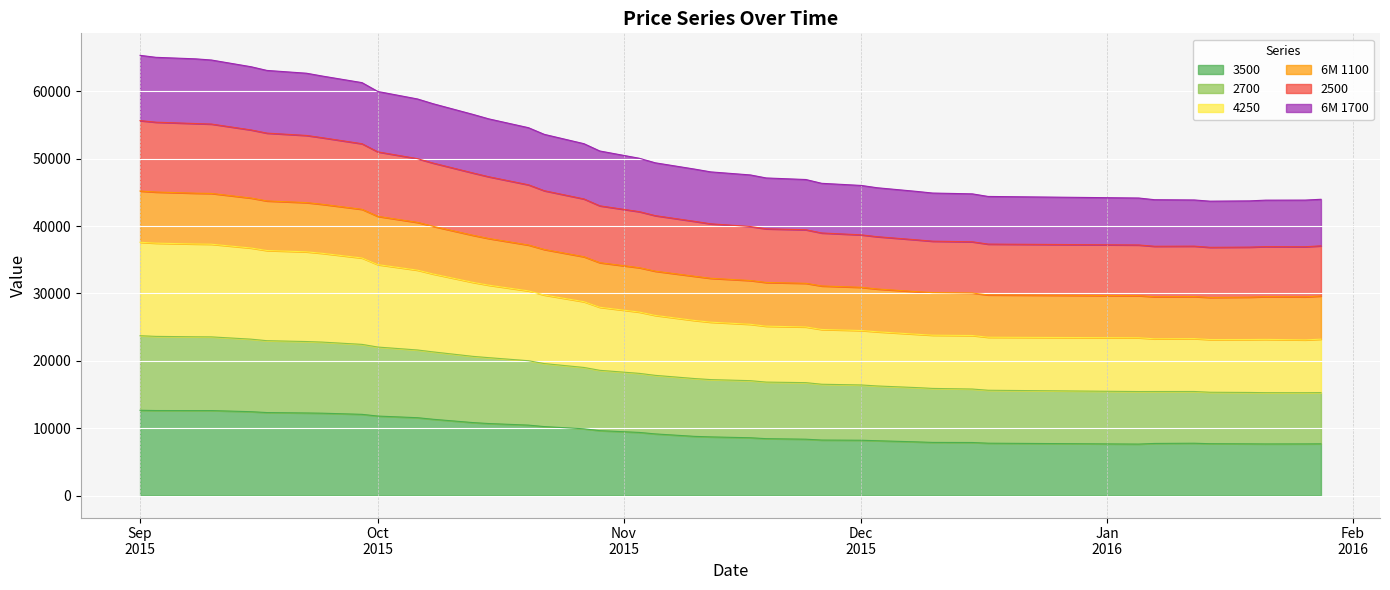

What are all the series names shown in the legend?

3500, 2700, 4250, 6M 1100, 2500, 6M 1700